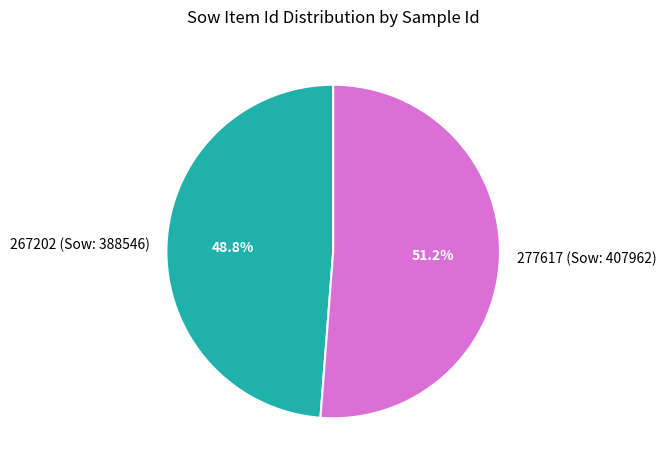

Rank the categories by value from lowest to highest.

267202 (Sow: 388546), 277617 (Sow: 407962)